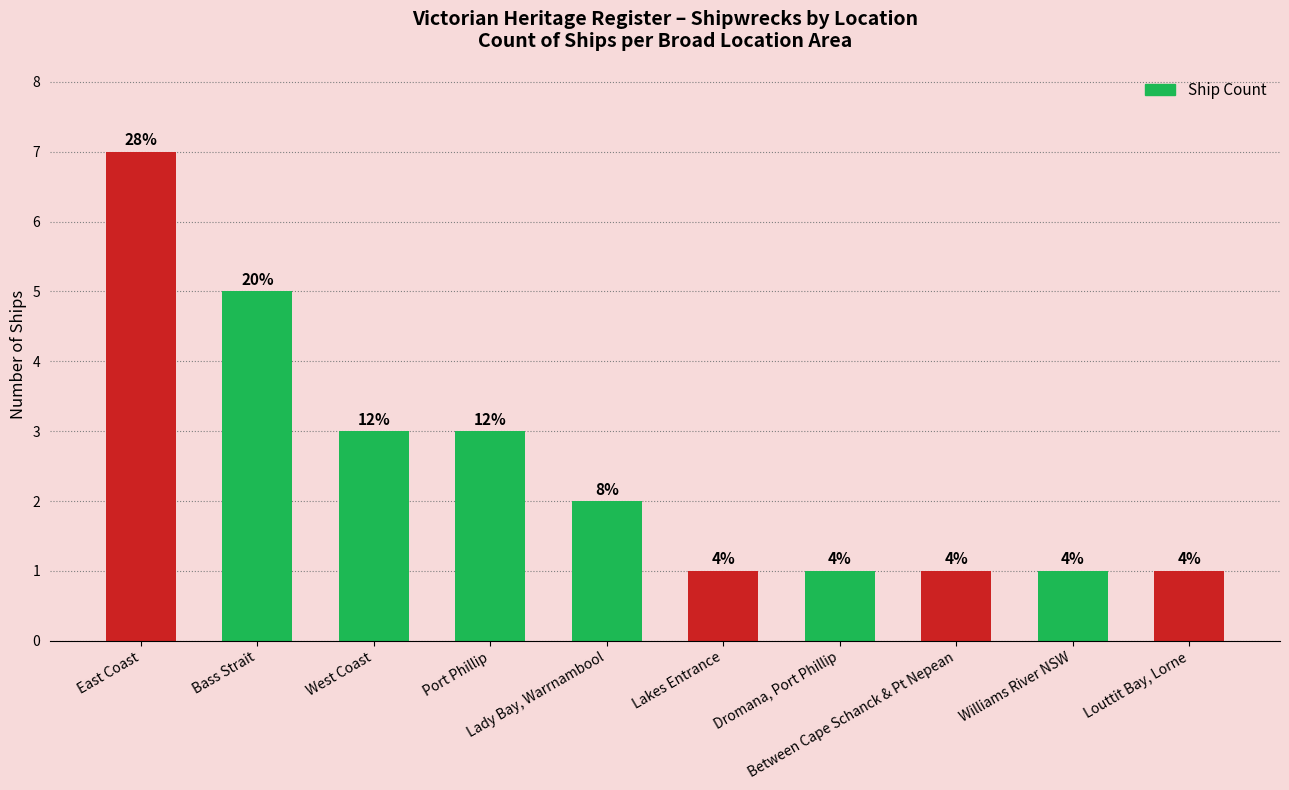

What is the label of the 6th bar from the right?

Lady Bay, Warrnambool